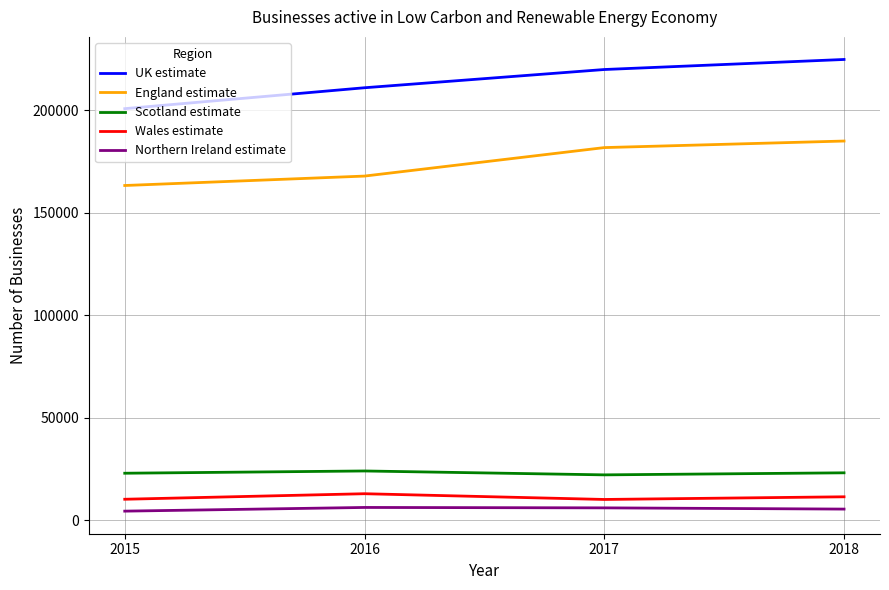

What are all the series names shown in the legend?

UK estimate, England estimate, Scotland estimate, Wales estimate, Northern Ireland estimate